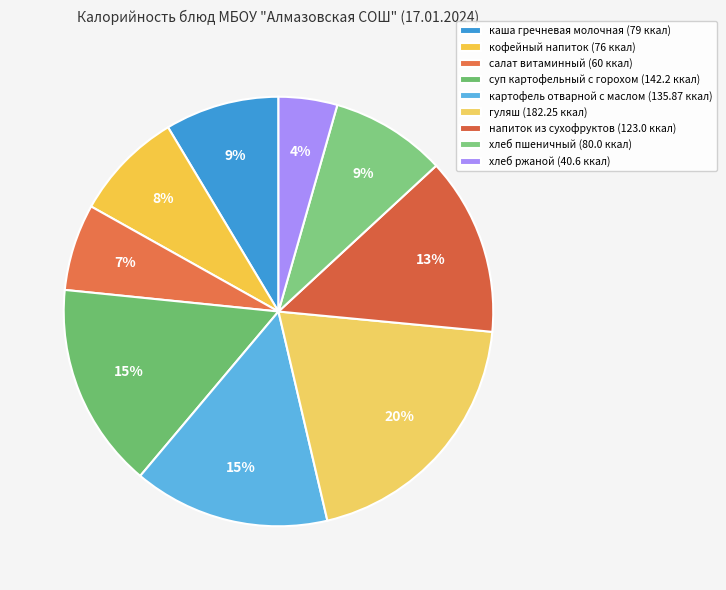

Which category has the smallest portion of the pie?

хлеб ржаной